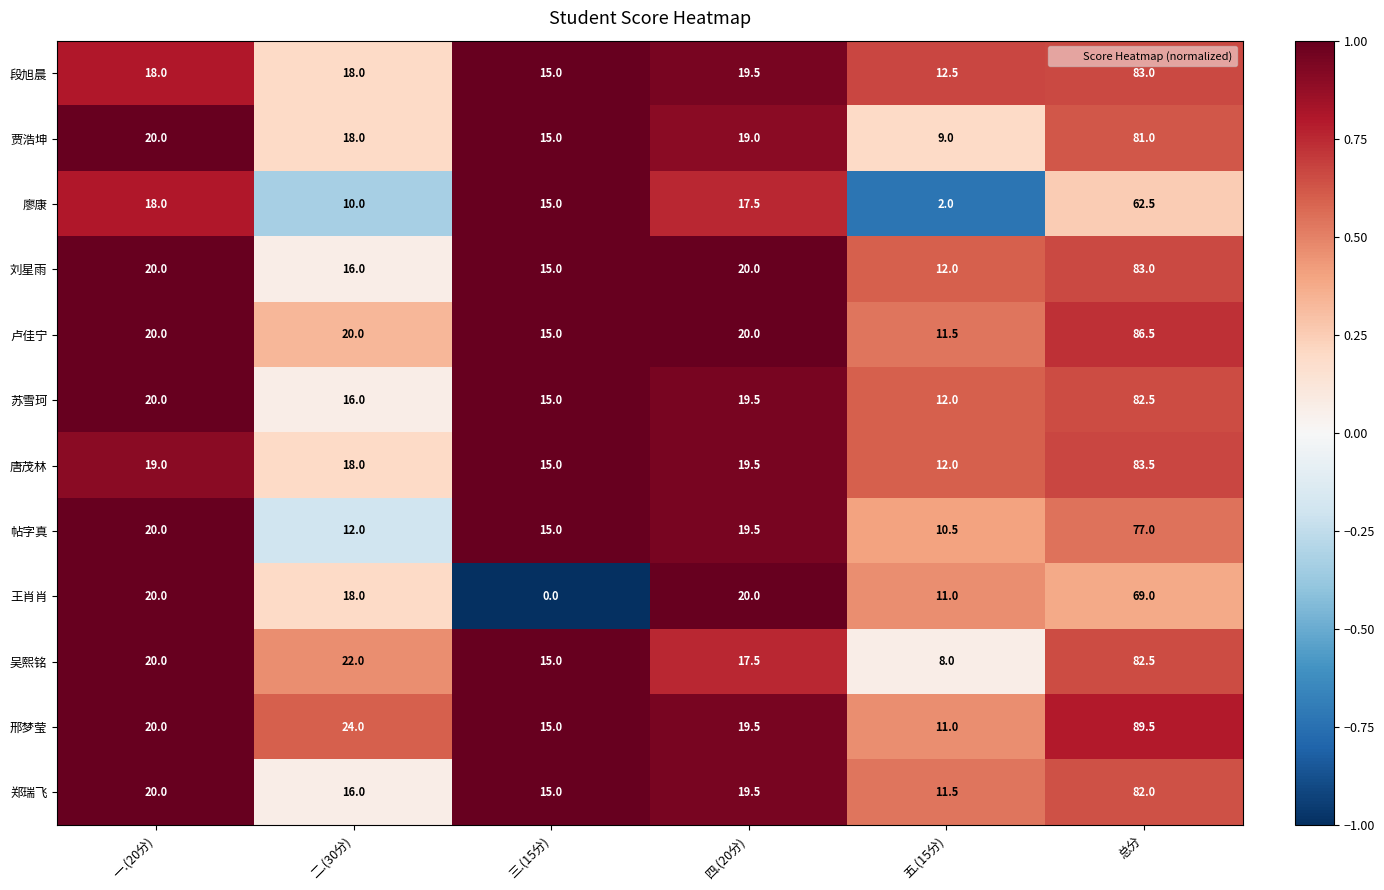

What is the sum of all 苏雪珂 values?

165.0